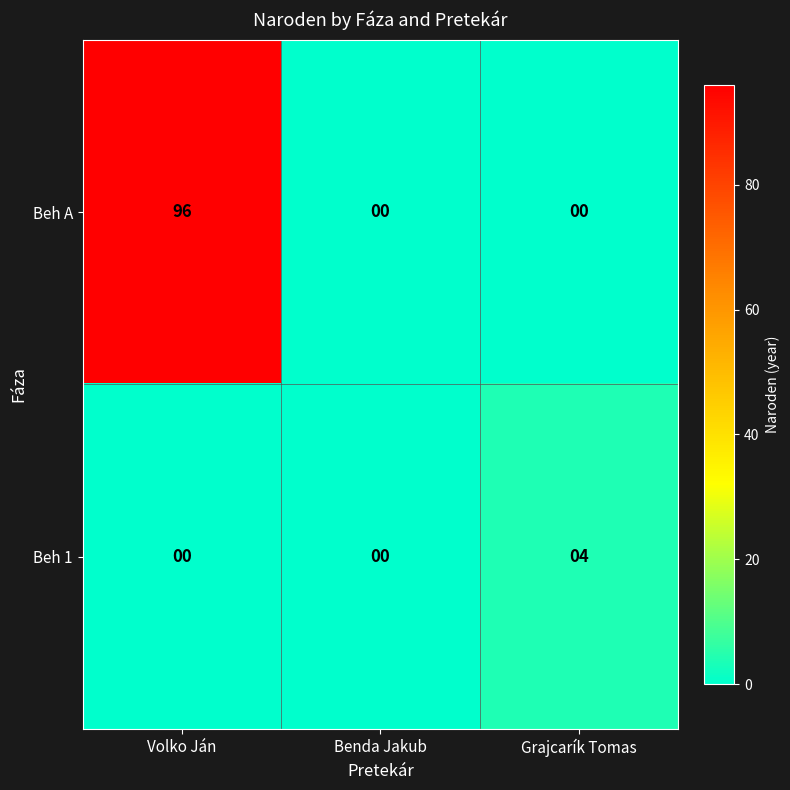

At Grajcarík Tomas, list the series in order from smallest to largest.

Beh A, Beh 1